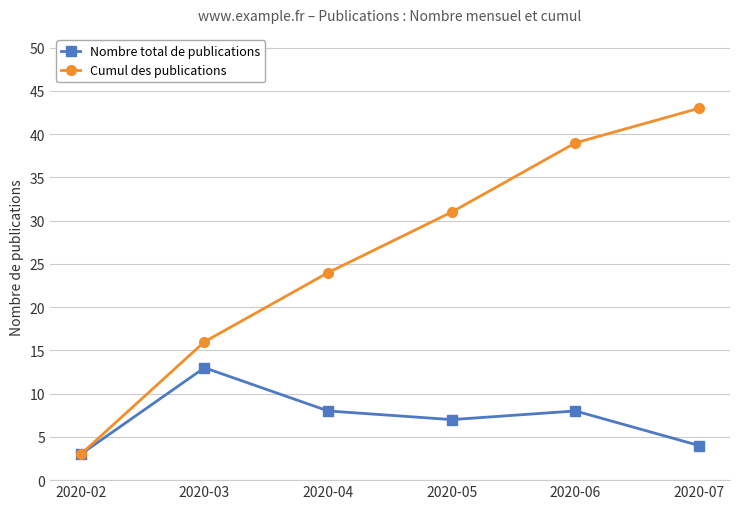

Which label corresponds to the smallest value in the chart?

2020-02